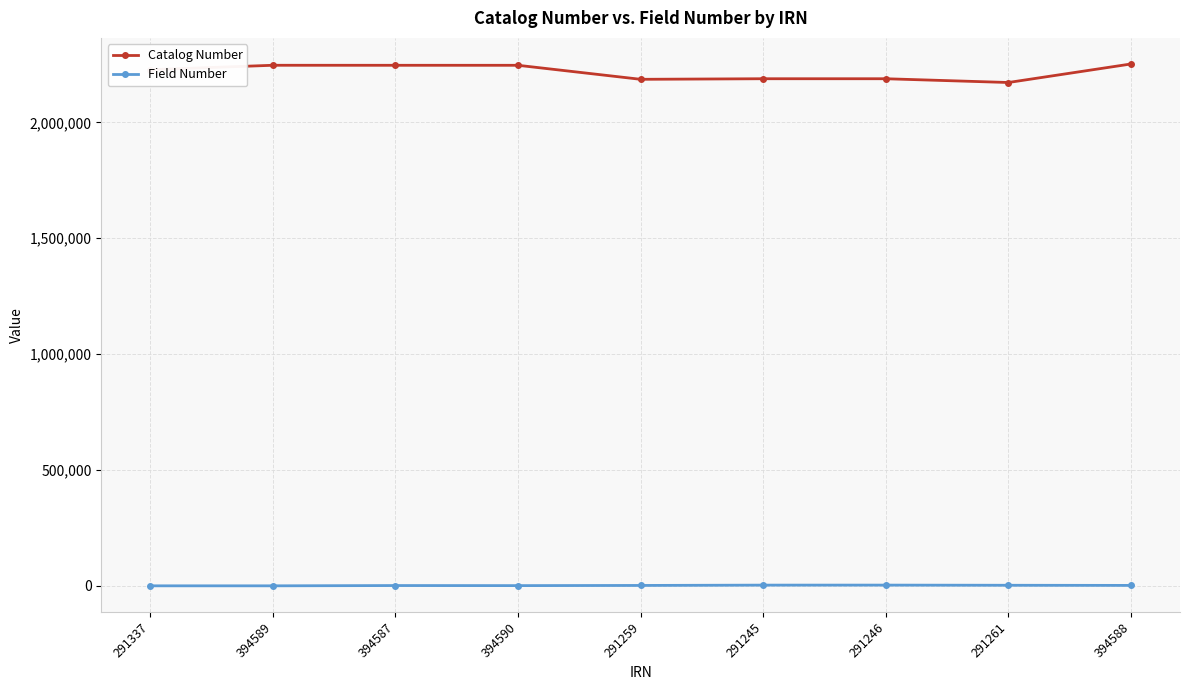

True or false: Catalog Number has more than 1 interior local peaks.

True